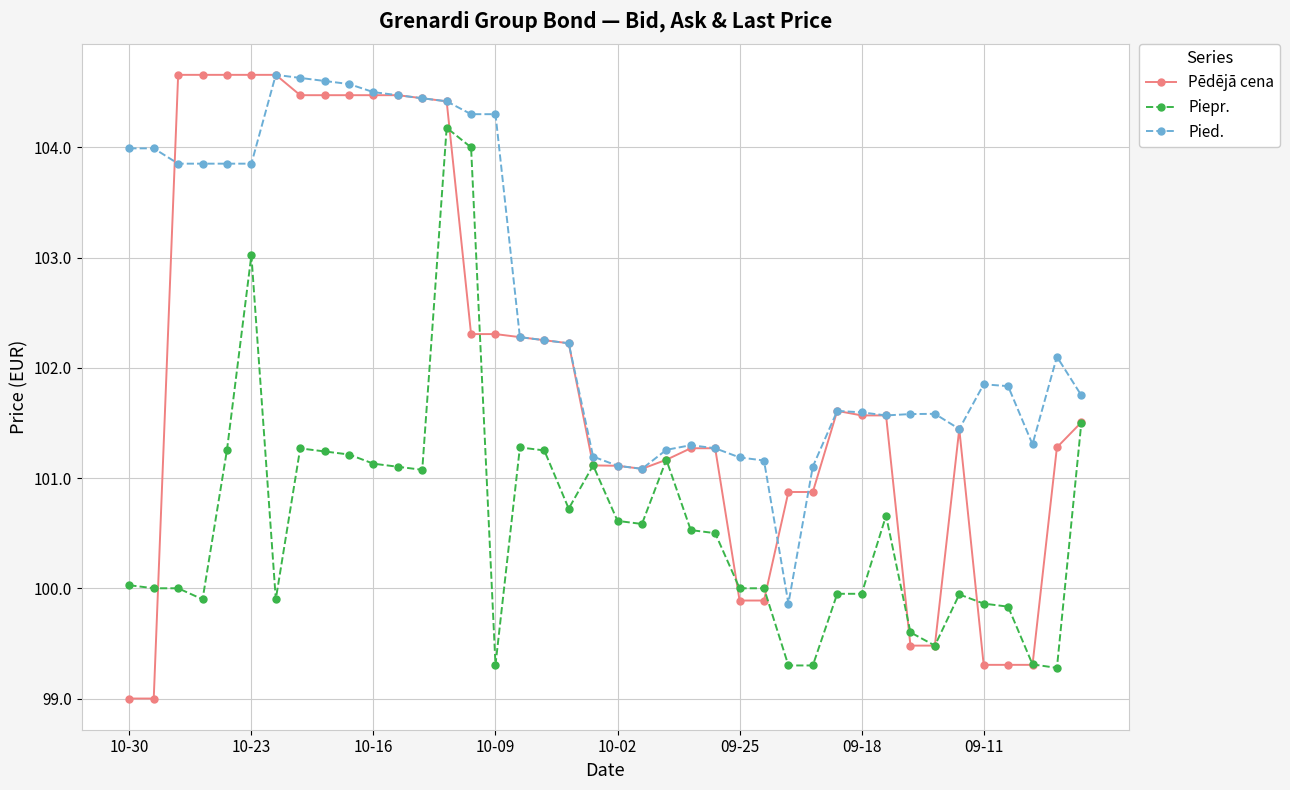

How many categories are shown in the chart?

40